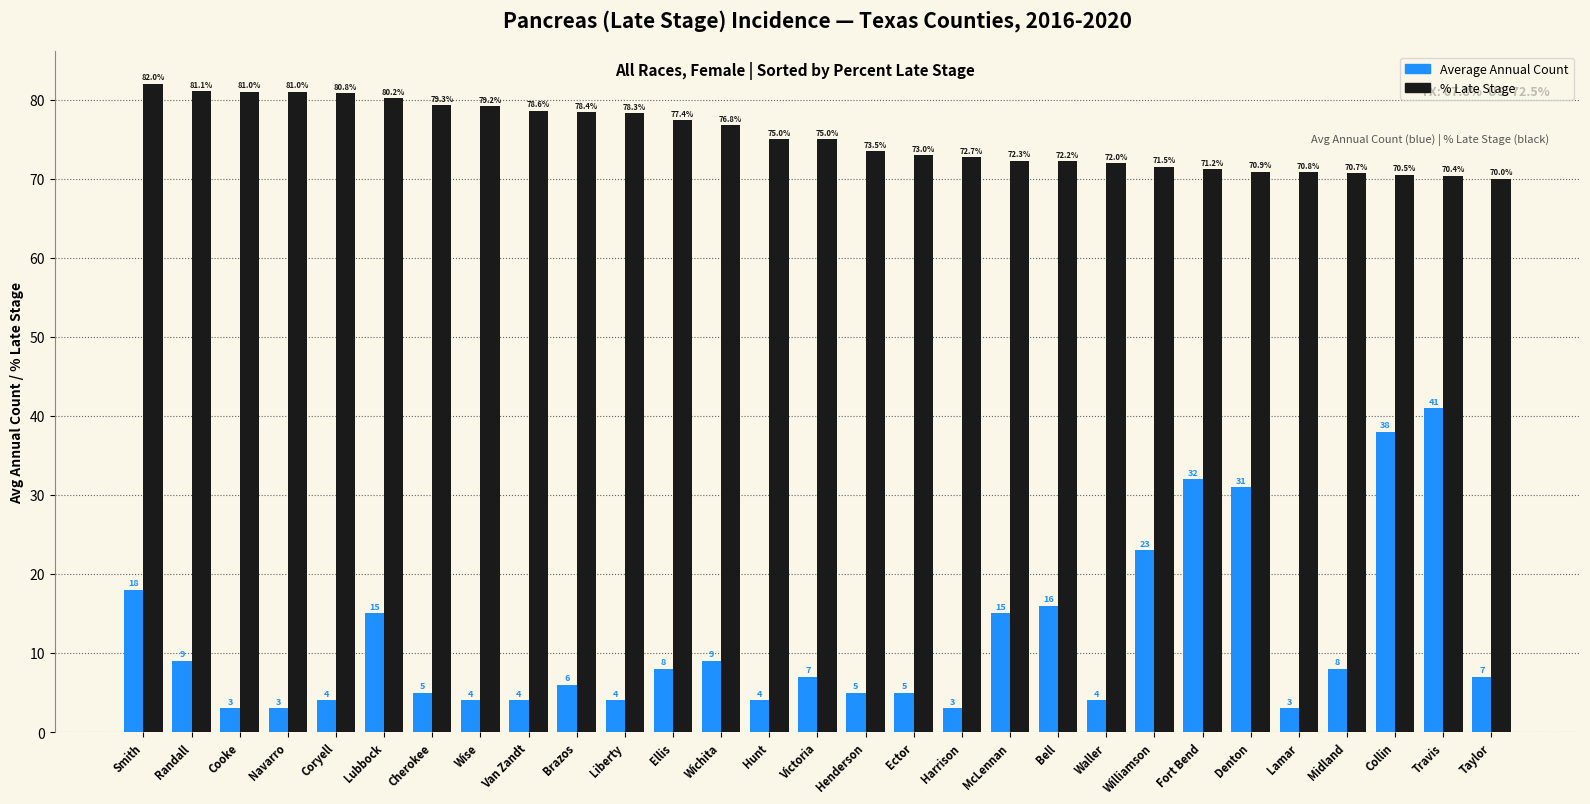

At which category does the chart reach its peak across all series?

Smith